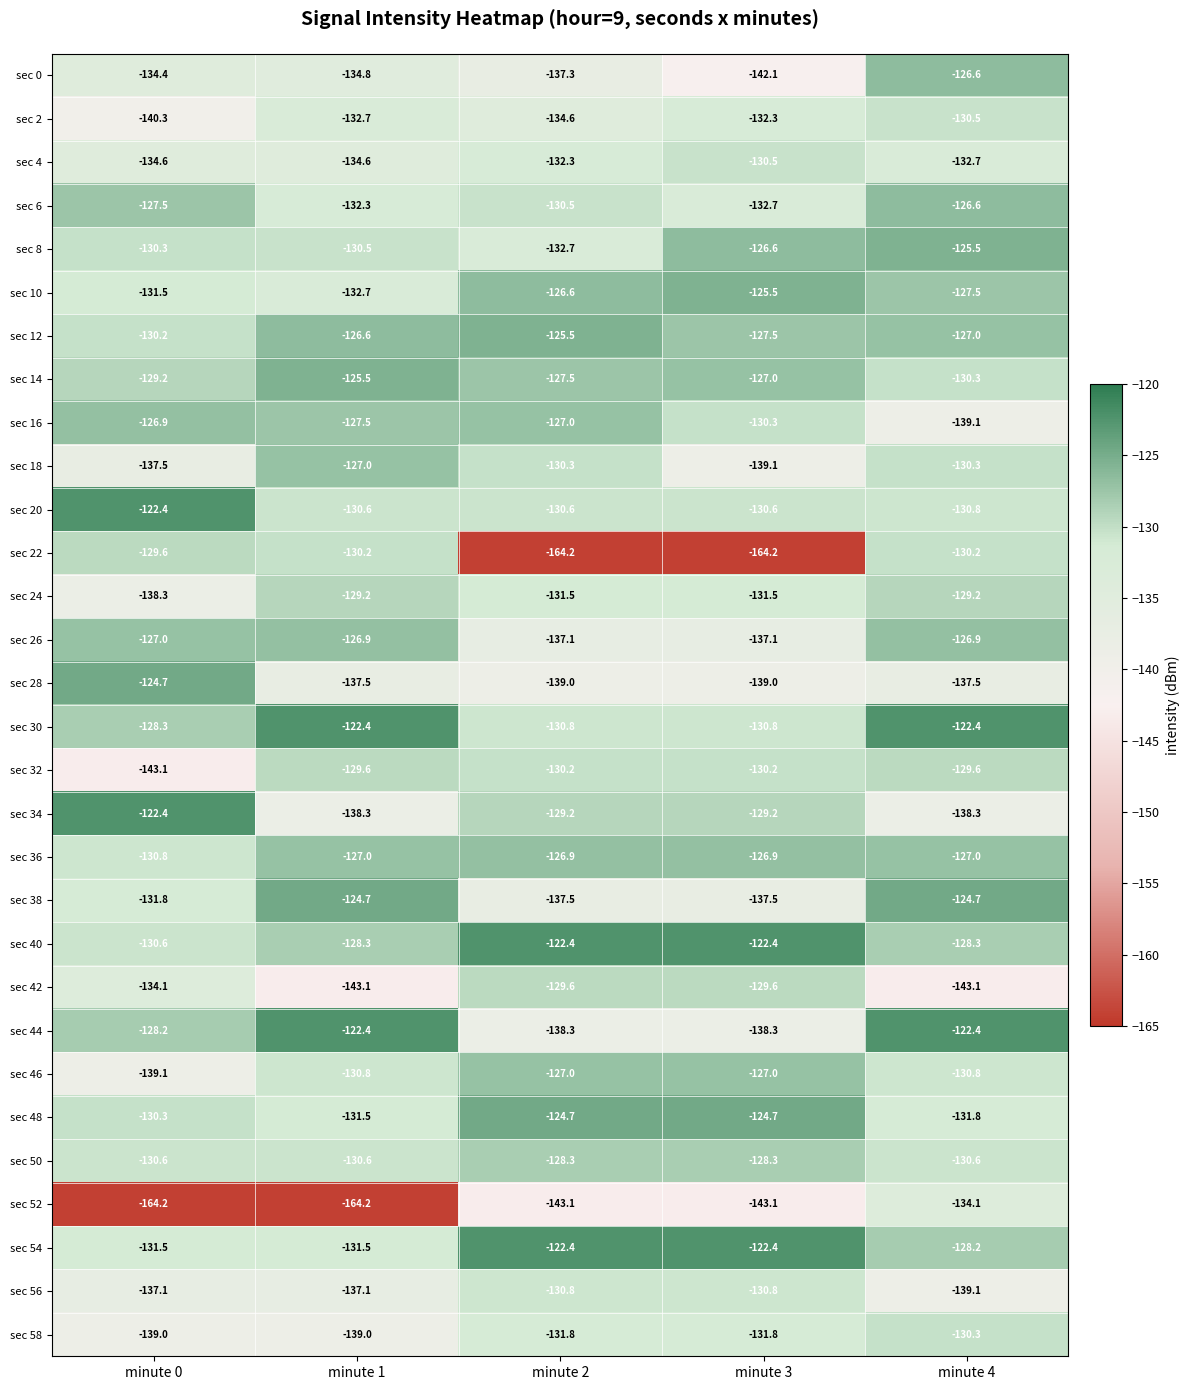

Which series has the largest range (max minus min)?

sec 22